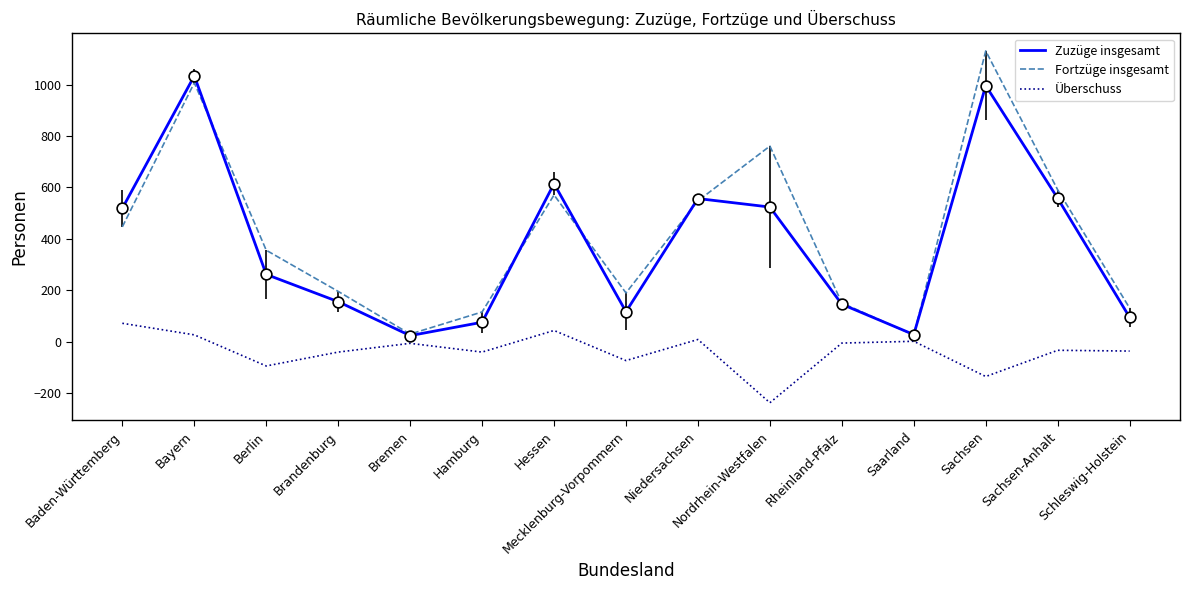

Is the value of Zuzüge insgesamt at Saarland greater than the value of Fortzüge insgesamt at Mecklenburg-Vorpommern?

No